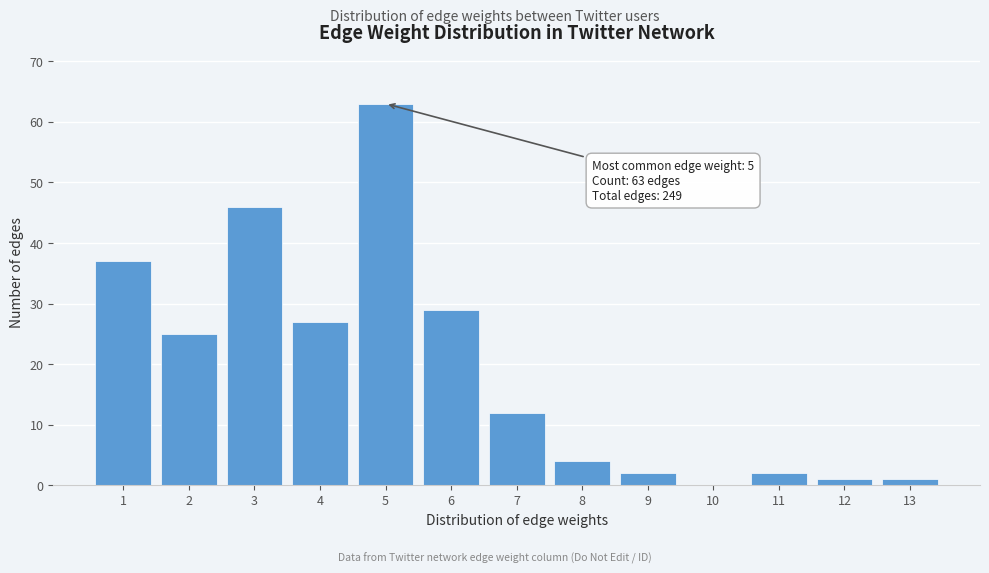

Reading right to left, extract all data points from this chart.

13=1	12=1	11=2	10=0	9=2	8=4	7=12	6=29	5=63	4=27	3=46	2=25	1=37